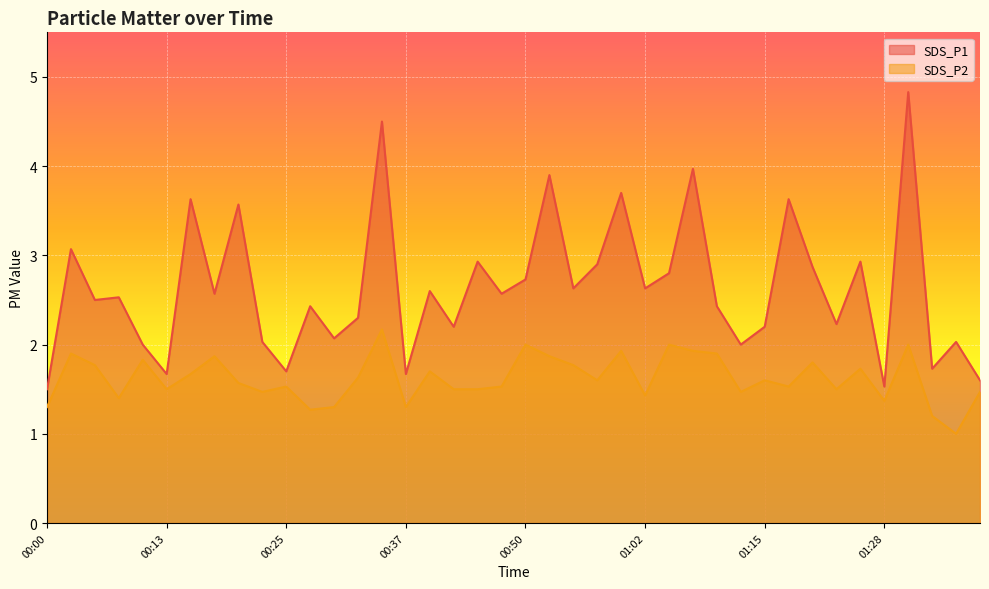

How many lines are shown in the chart?

2